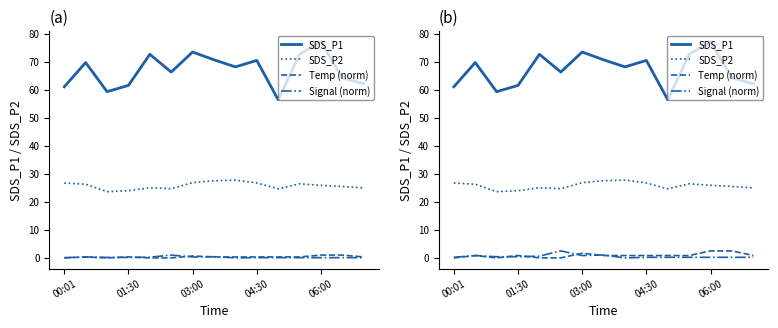

Where is SDS_P1 nearest to the value 66?

5